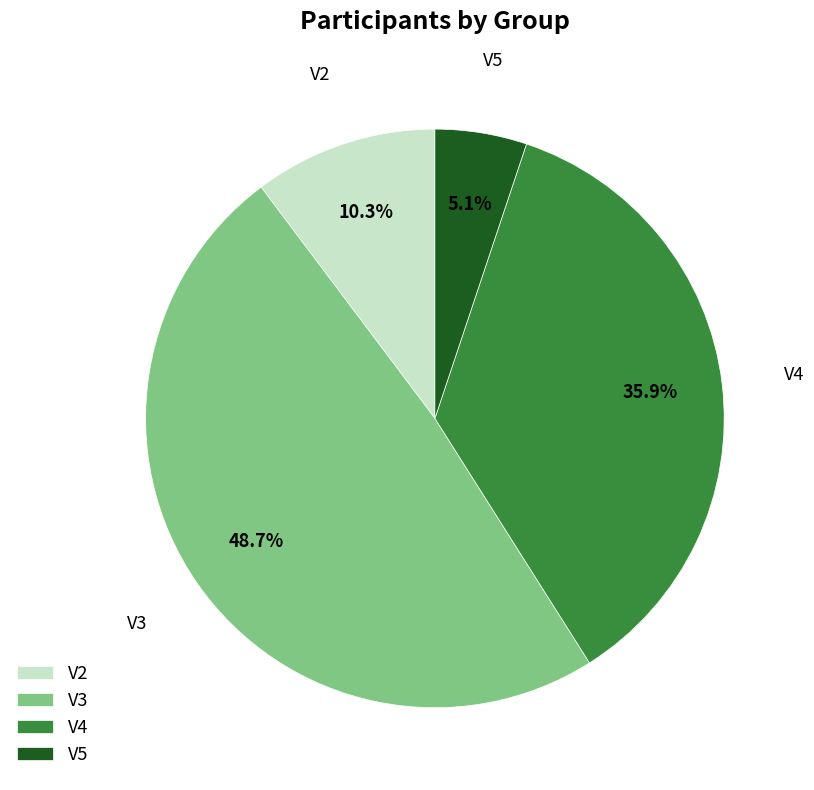

How much of the chart is everything except V3?

51.3%